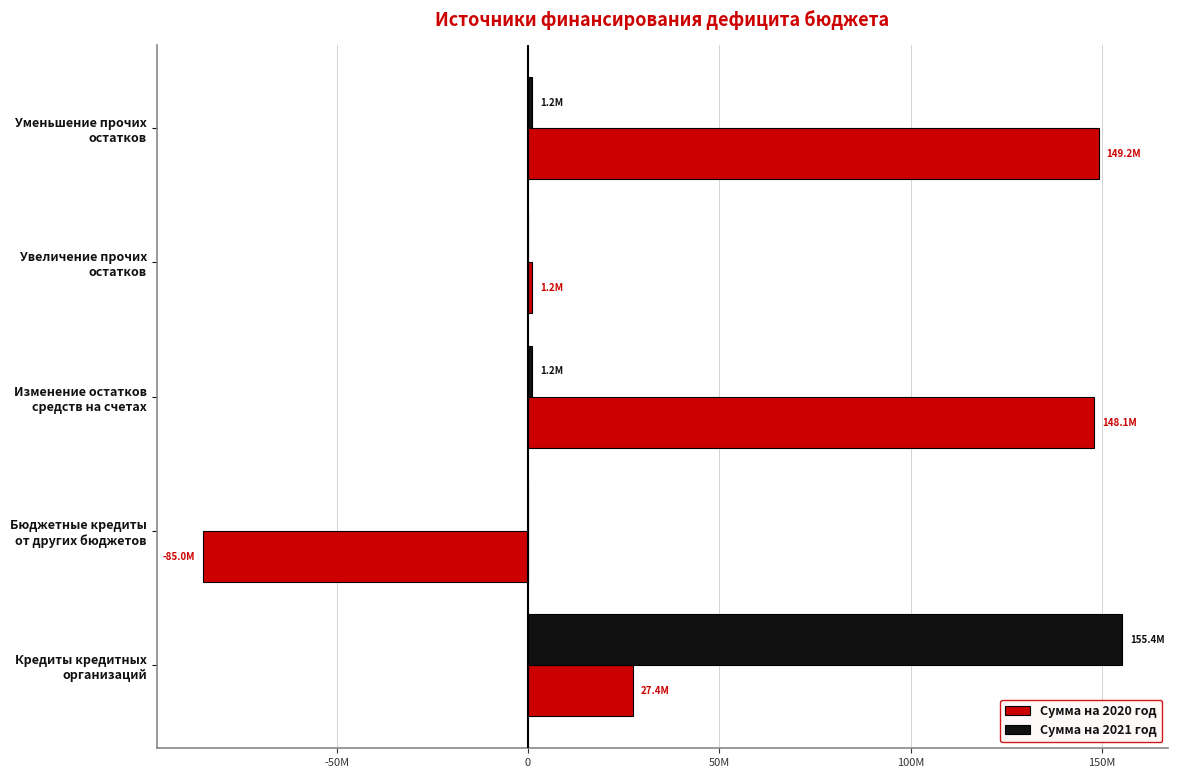

At which category is the sum across all series the highest?

Кредиты кредитных
организаций